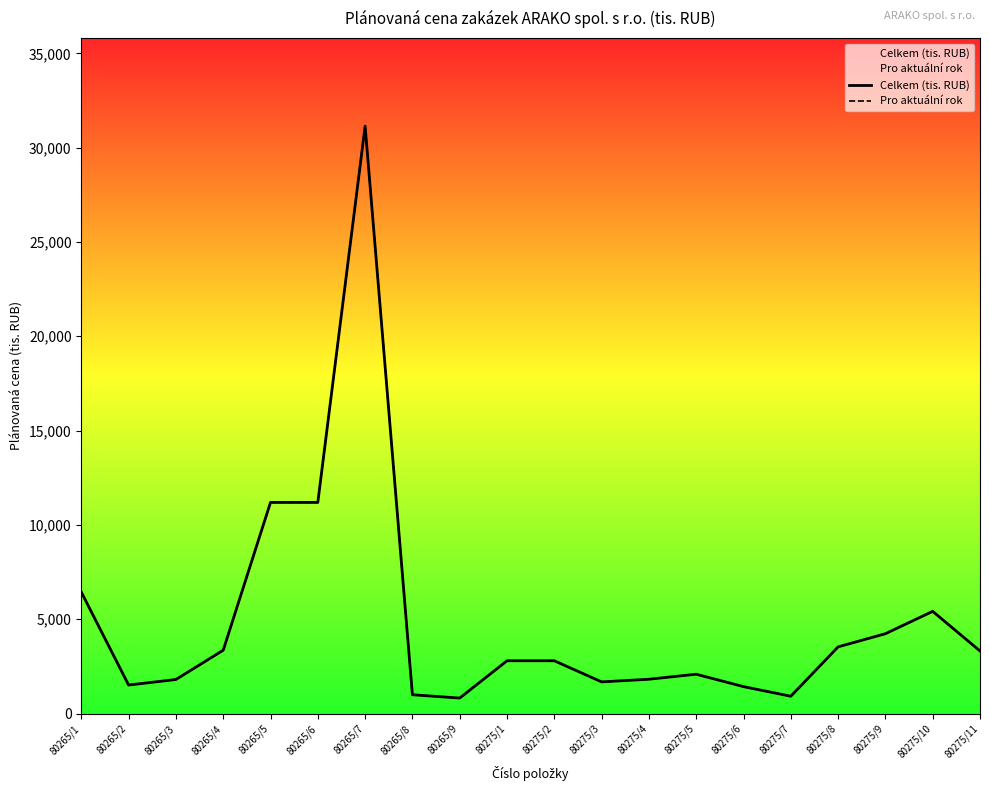

At how many categories does at least one series exceed 4423?

5